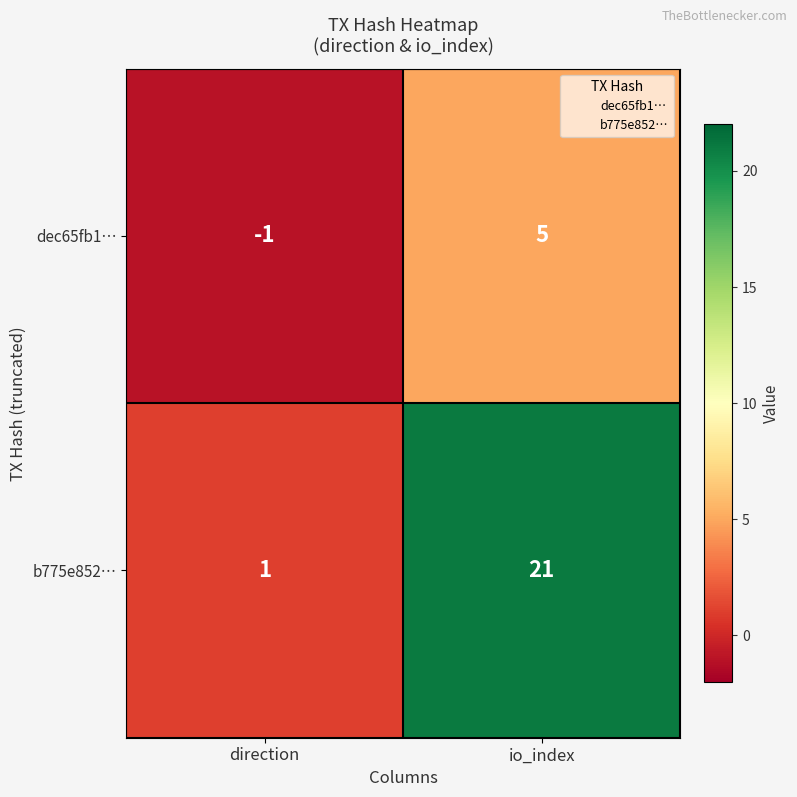

True or false: b775e852… has a value of 0 at direction.

False